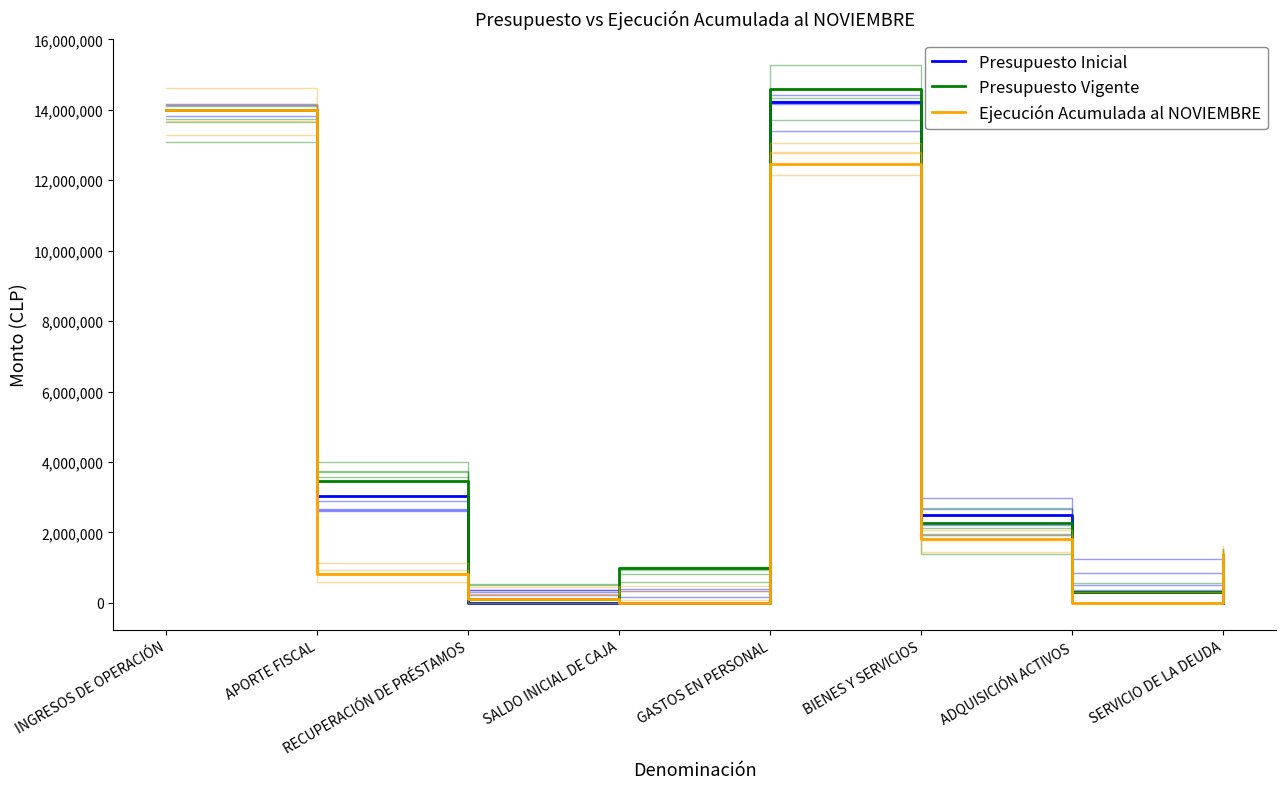

Rank the categories by Ejecución Acumulada al NOVIEMBRE value from highest to lowest.

INGRESOS DE OPERACIÓN, GASTOS EN PERSONAL, BIENES Y SERVICIOS, SERVICIO DE LA DEUDA, APORTE FISCAL, RECUPERACIÓN DE PRÉSTAMOS, ADQUISICIÓN ACTIVOS, SALDO INICIAL DE CAJA